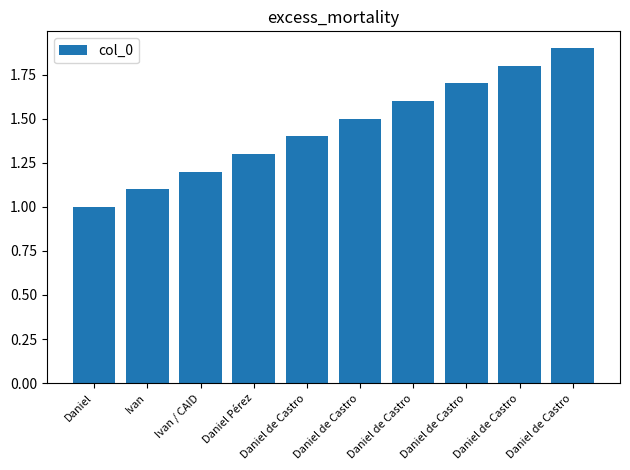

List the labels in order of value, largest first.

Daniel de Castro, Daniel de Castro, Daniel de Castro, Daniel de Castro, Daniel de Castro, Daniel de Castro, Daniel Pérez, Ivan / CAID, Ivan, Daniel